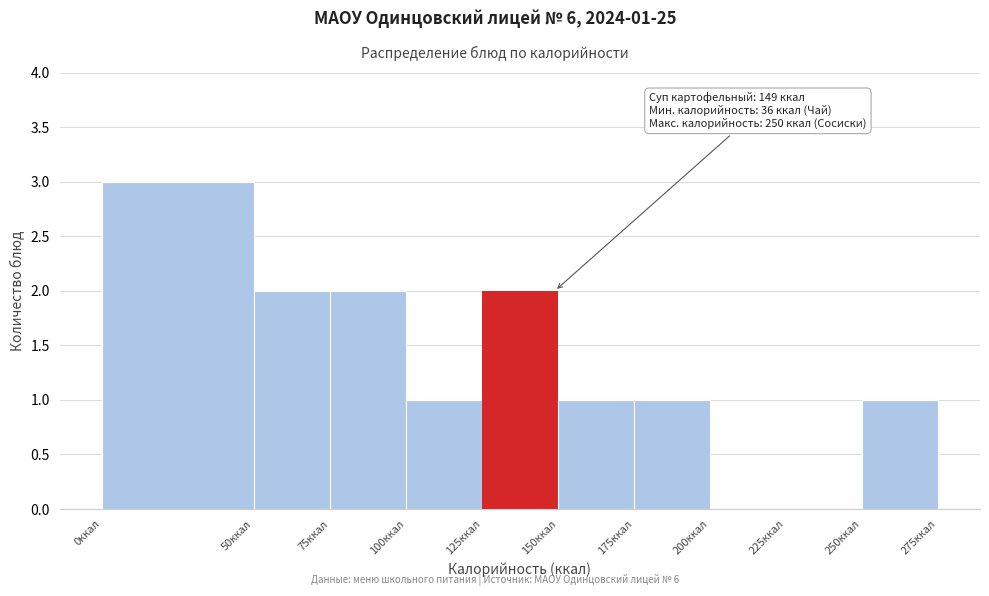

Over which range of the x-axis is the bar tallest?

0 to 50